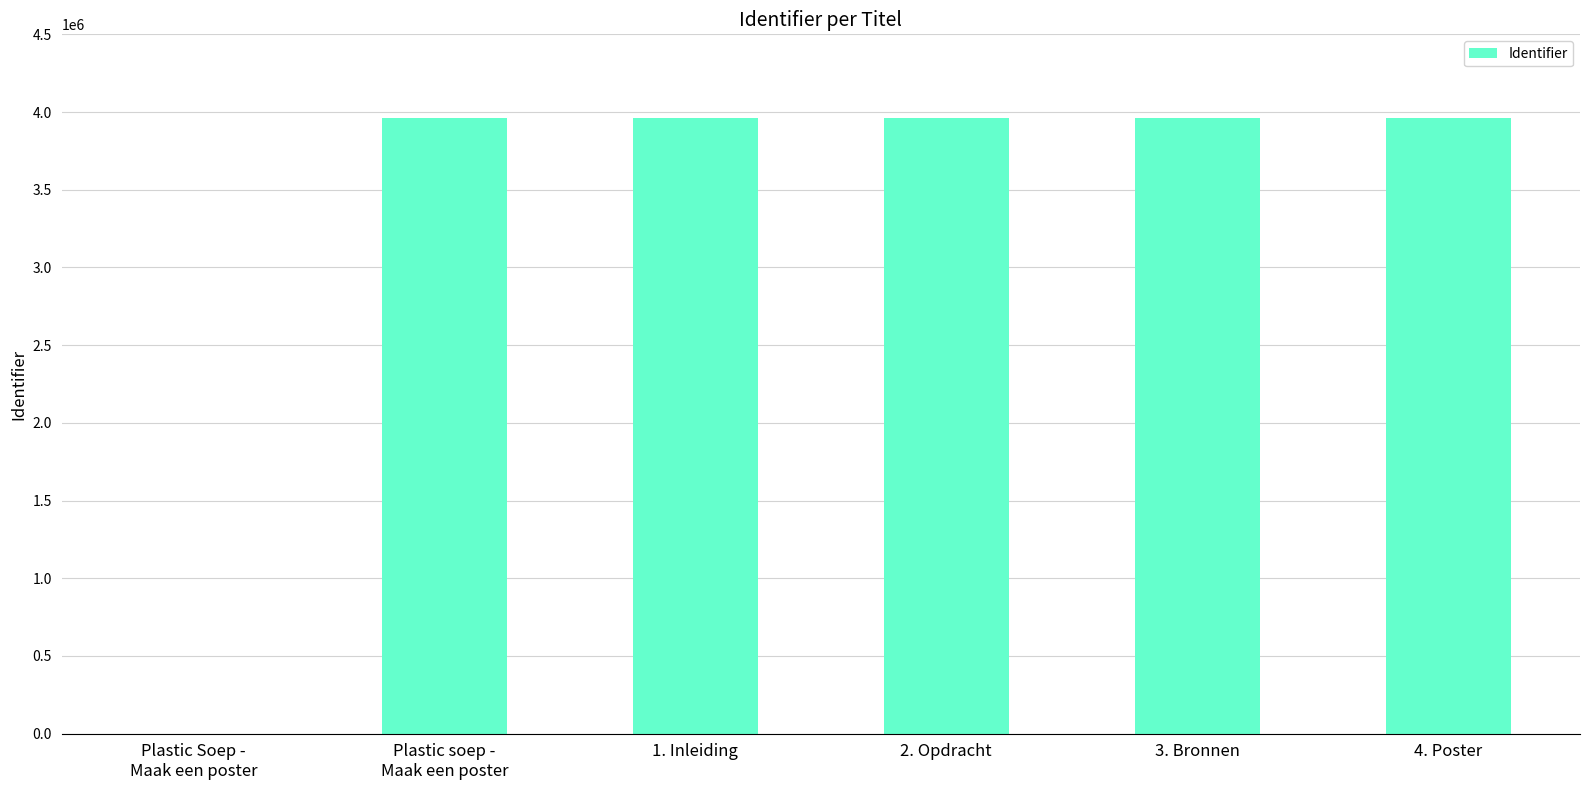

Read the value at 4. Poster.

3963533